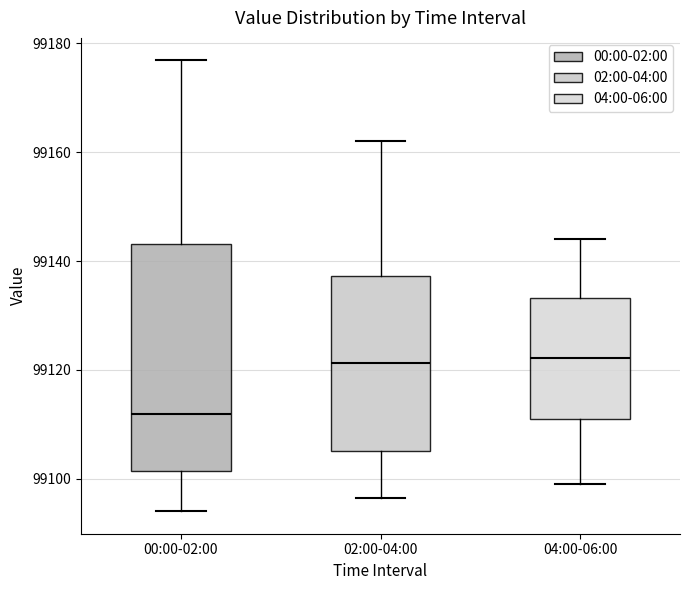

Which box is the tallest, from its lower edge to its upper edge?

00:00-02:00